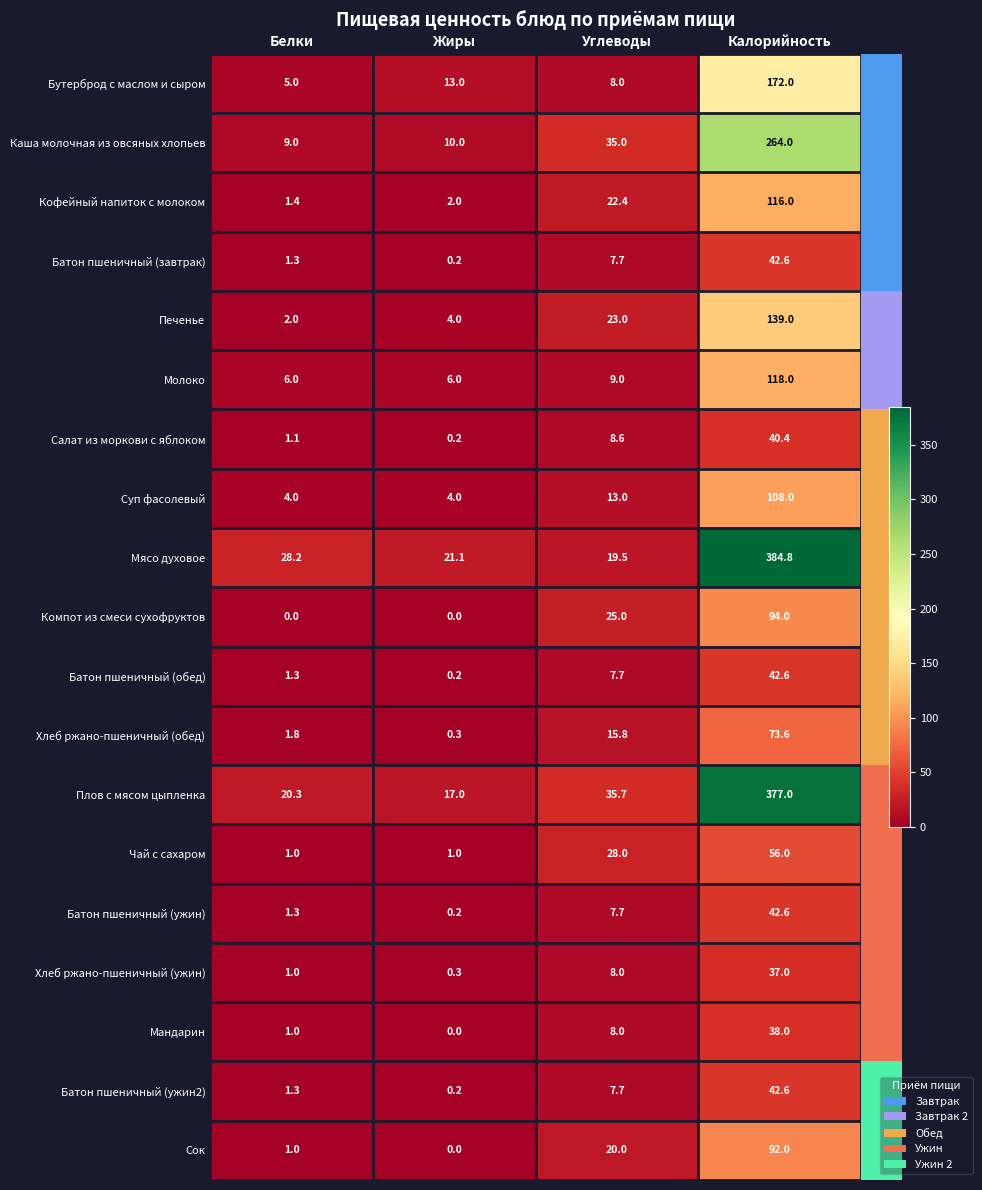

What is the sum of the Суп фасолевый values at Углеводы and Белки?

17.0